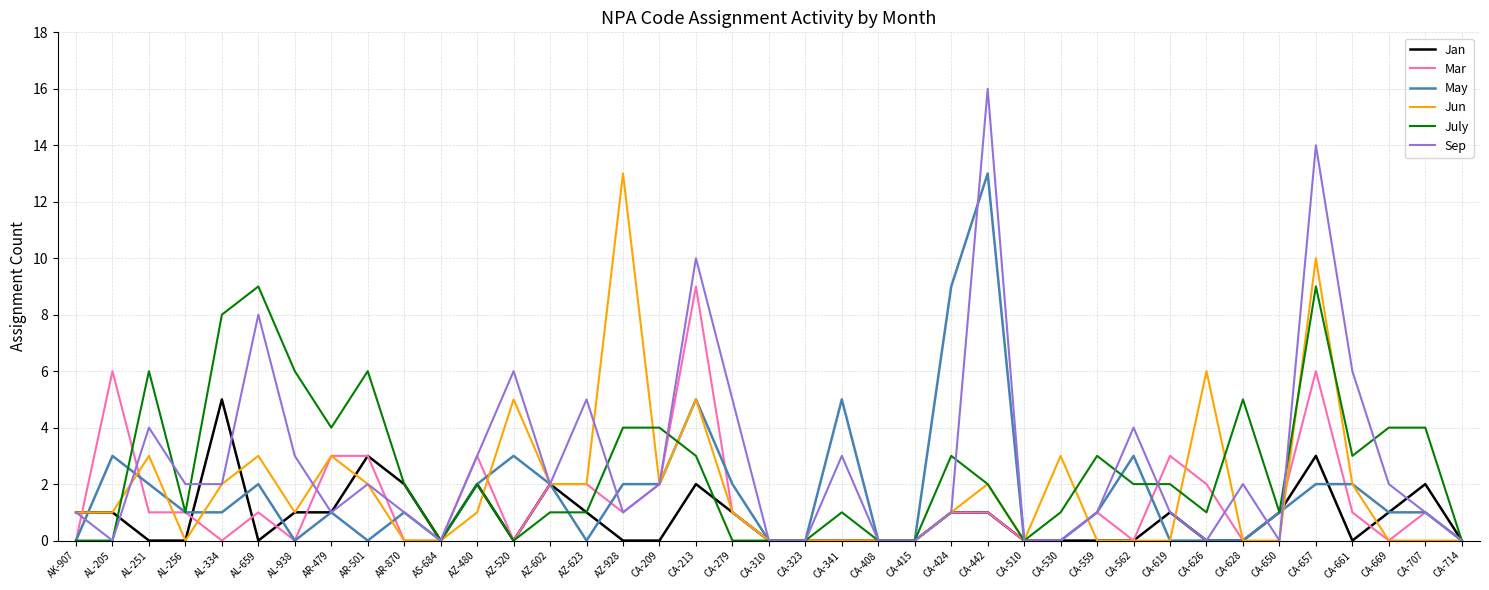

True or false: May has a value of 0 at CA-714.

True